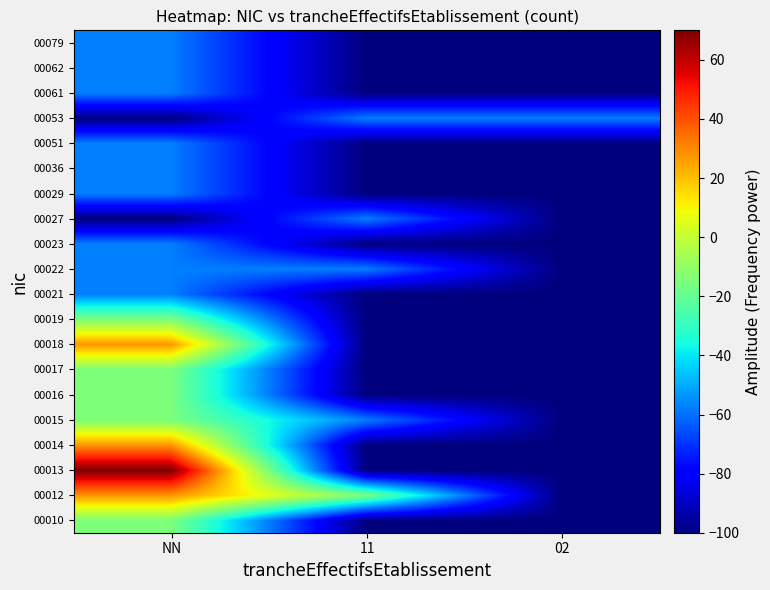

Reading left to right, extract all data points from this chart.

00010: NN=-15.0	11=-100.0	02=-100.0
00012: NN=27.5	11=-15.0	02=-100.0
00013: NN=70.0	11=-100.0	02=-100.0
00014: NN=27.5	11=-100.0	02=-100.0
00015: NN=-15.0	11=-57.5	02=-100.0
00016: NN=-15.0	11=-100.0	02=-100.0
00017: NN=-15.0	11=-100.0	02=-100.0
00018: NN=27.5	11=-100.0	02=-100.0
00019: NN=-15.0	11=-100.0	02=-100.0
00021: NN=-57.5	11=-100.0	02=-100.0
00022: NN=-57.5	11=-57.5	02=-100.0
00023: NN=-57.5	11=-100.0	02=-100.0
00027: NN=-100.0	11=-57.5	02=-100.0
00029: NN=-57.5	11=-100.0	02=-100.0
00036: NN=-57.5	11=-100.0	02=-100.0
00051: NN=-57.5	11=-100.0	02=-100.0
00053: NN=-100.0	11=-57.5	02=-57.5
00061: NN=-57.5	11=-100.0	02=-100.0
00062: NN=-57.5	11=-100.0	02=-100.0
00079: NN=-57.5	11=-100.0	02=-100.0